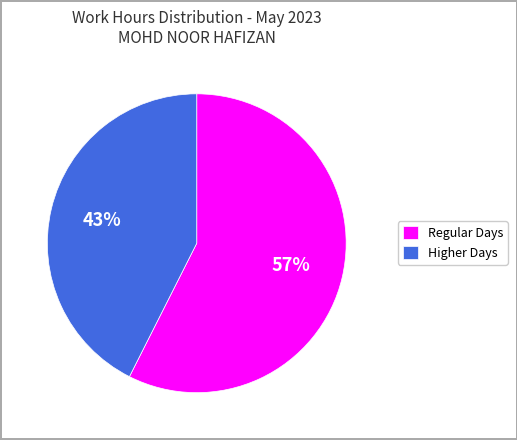

To the nearest percent, what portion does Regular Days represent?

57%